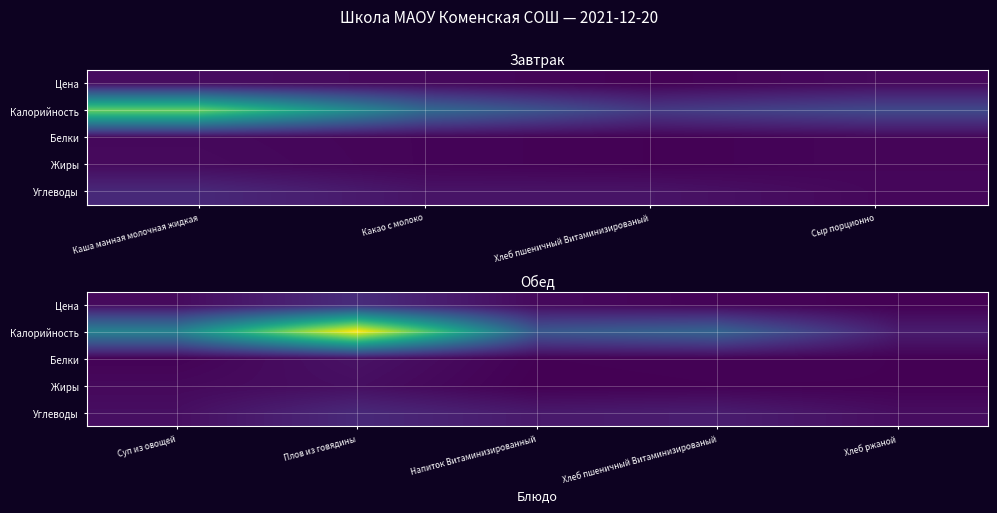

Rank the series at Хлеб ржаной from highest to lowest value.

Калорийность, Углеводы, Белки, Жиры, Цена